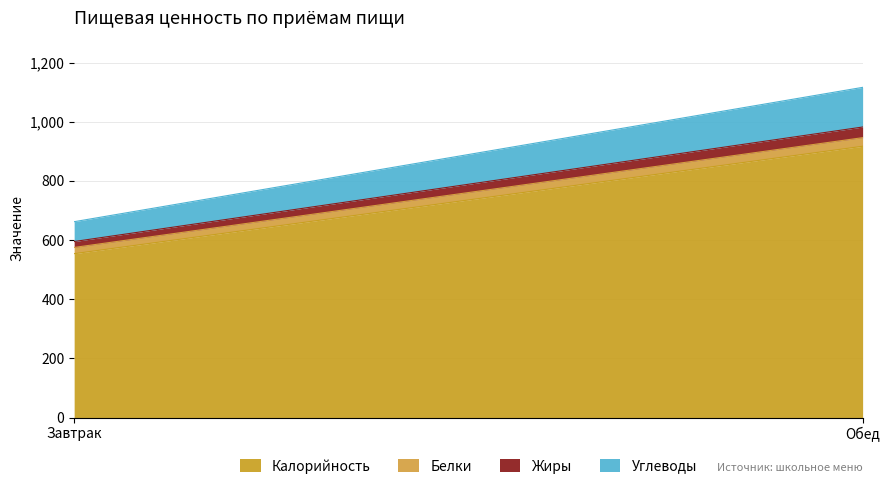

What is the difference between the maximum and minimum values in the Жиры series?

16